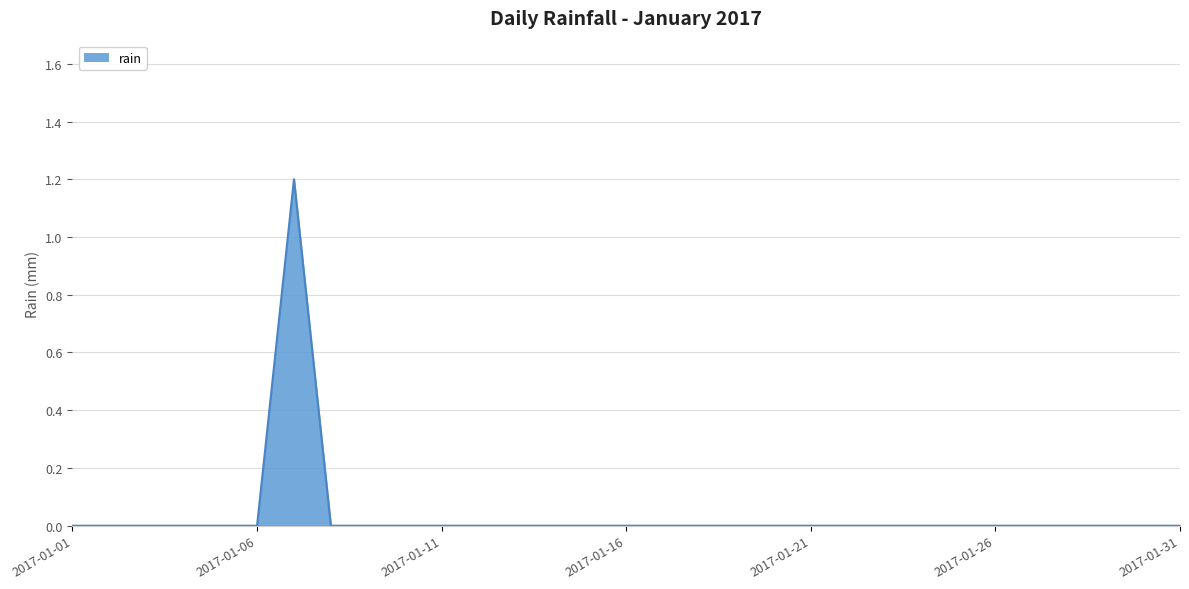

What is the greatest value displayed?

1.2